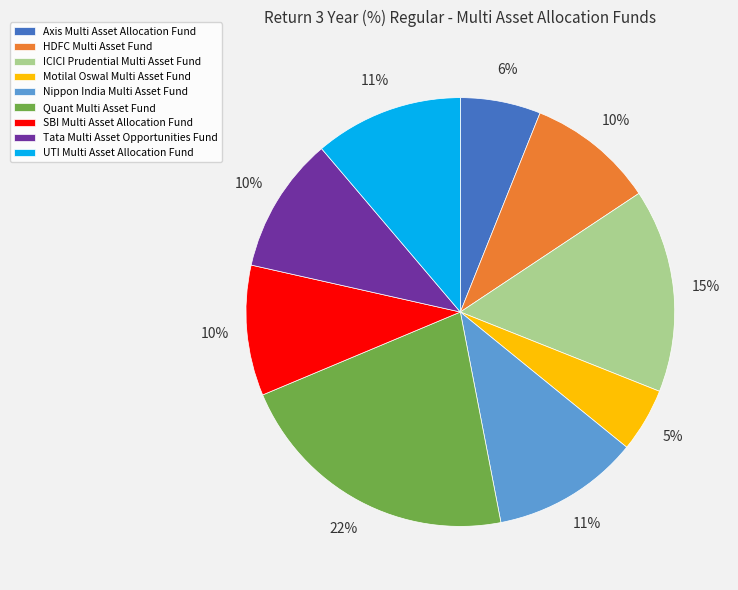

What is the ratio of the value at HDFC Multi Asset Fund to the value at SBI Multi Asset Allocation Fund?

1.0